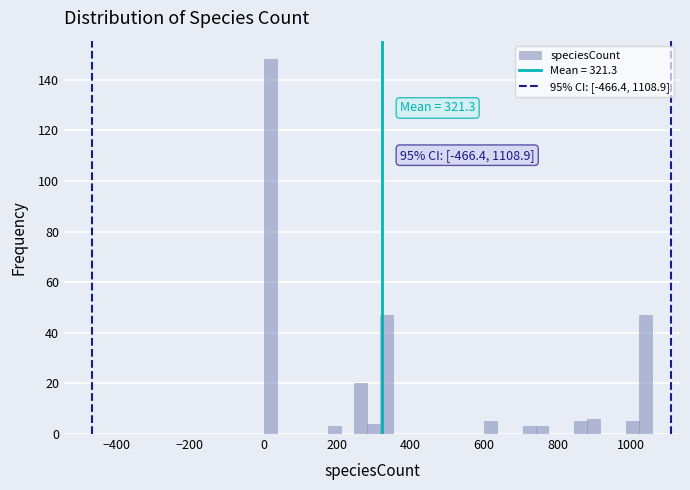

Read against the x-axis, roughly where is the centre of the tallest bar?

20